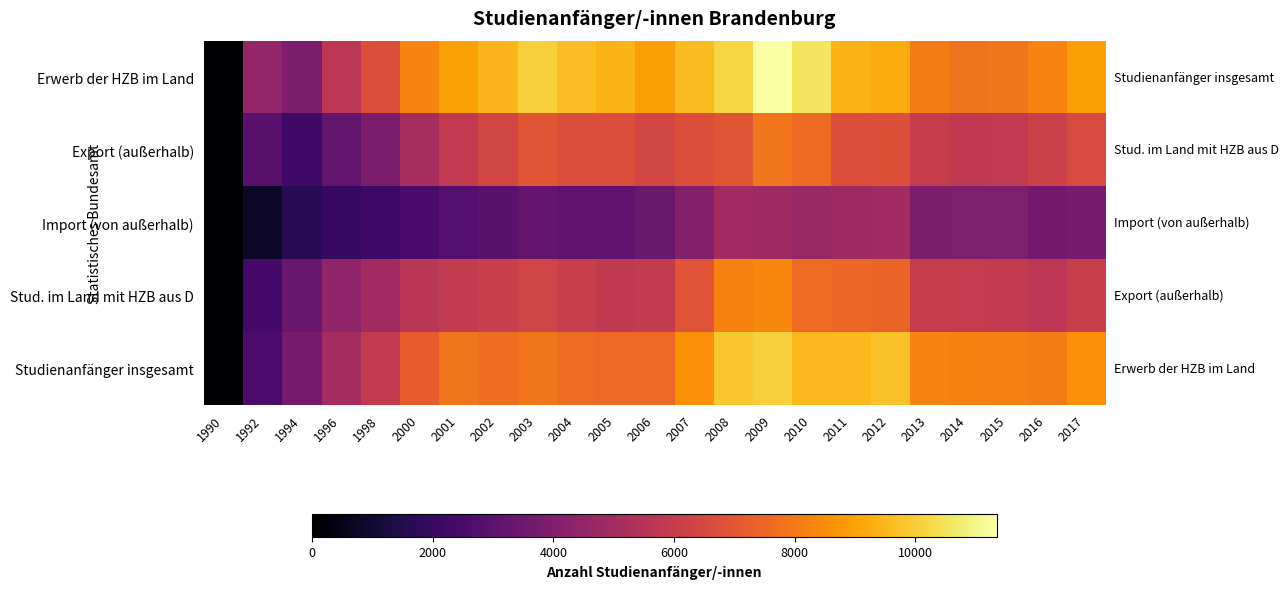

What is the difference between the highest and lowest values at 2010?

5869